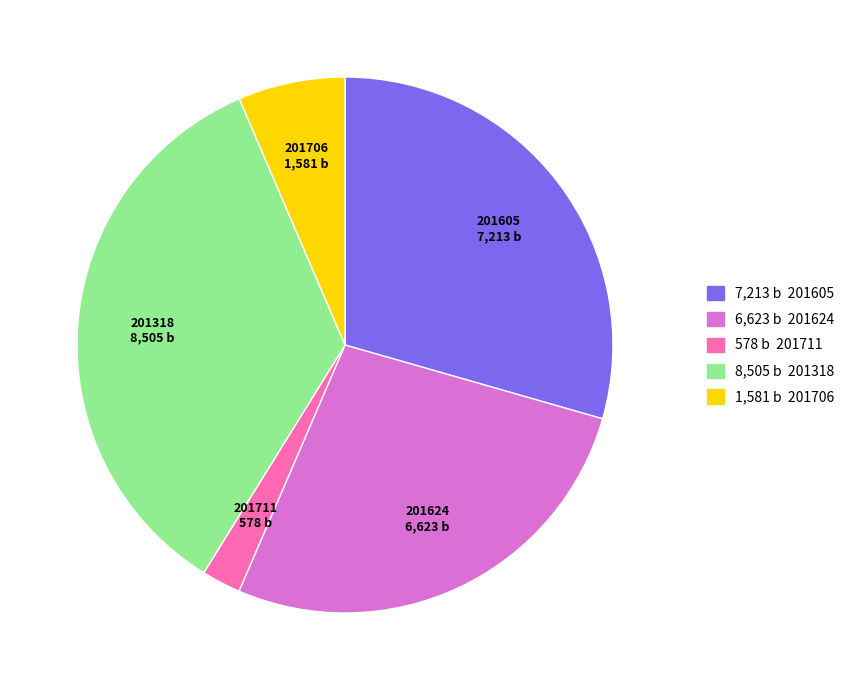

How many slices are in this pie chart?

5